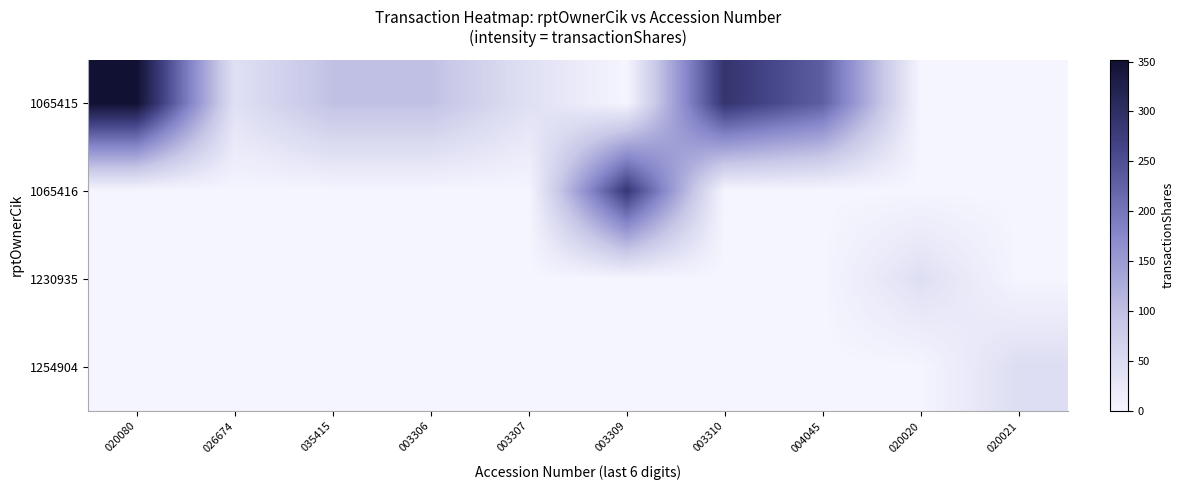

Reading left to right, what are all the values shown in this chart?

1065415: 020080=352	026674=41	035415=98	003306=98	003307=41	003309=0	003310=290	004045=230	020020=0	020021=0
1065416: 020080=0	026674=0	035415=0	003306=0	003307=0	003309=284	003310=0	004045=0	020020=0	020021=0
1230935: 020080=0	026674=0	035415=0	003306=0	003307=0	003309=0	003310=0	004045=0	020020=43	020021=0
1254904: 020080=0	026674=0	035415=0	003306=0	003307=0	003309=0	003310=0	004045=0	020020=0	020021=46